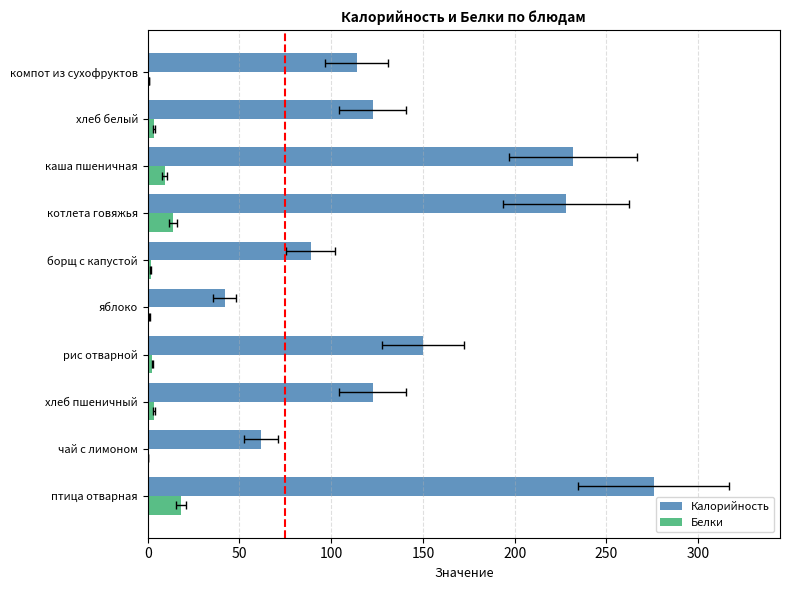

True or false: Калорийность has a value of 37.1 at чай с лимоном.

False